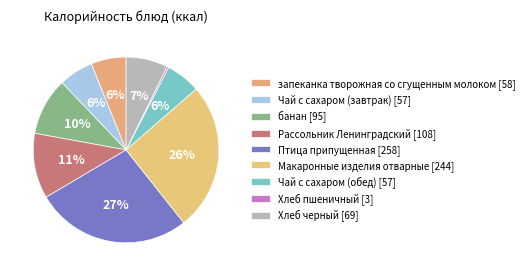

To the nearest percent, what percentage of the pie is банан?

10%